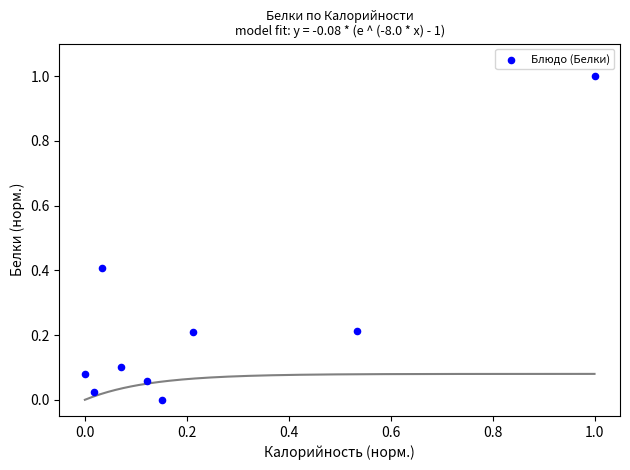

What is the range of Y values (max minus min)?

1.0